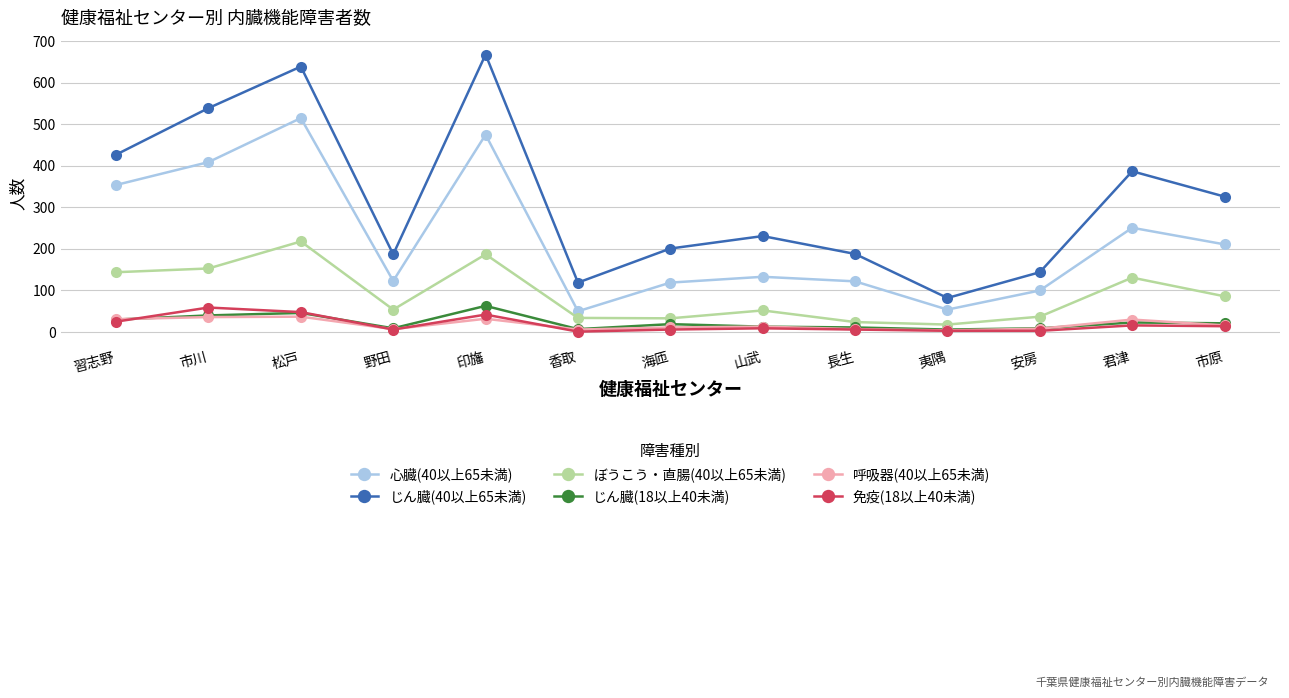

At which label does ぼうこう・直腸(40以上65未満) reach its peak?

松戸